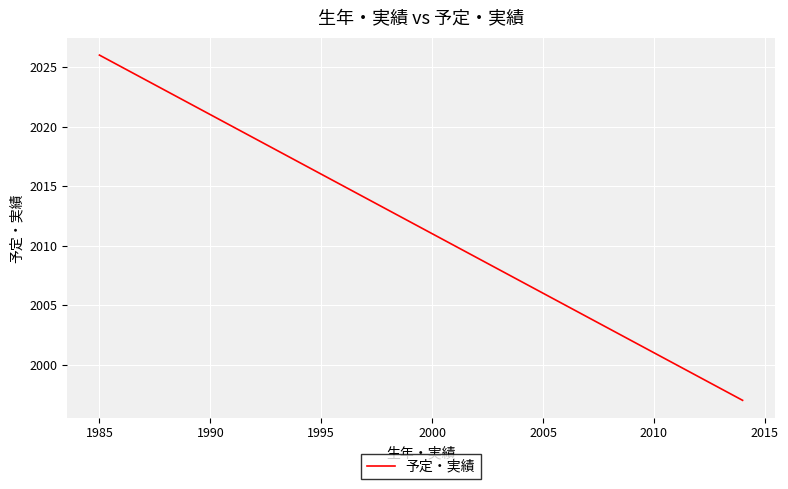

What is the average value?

2012